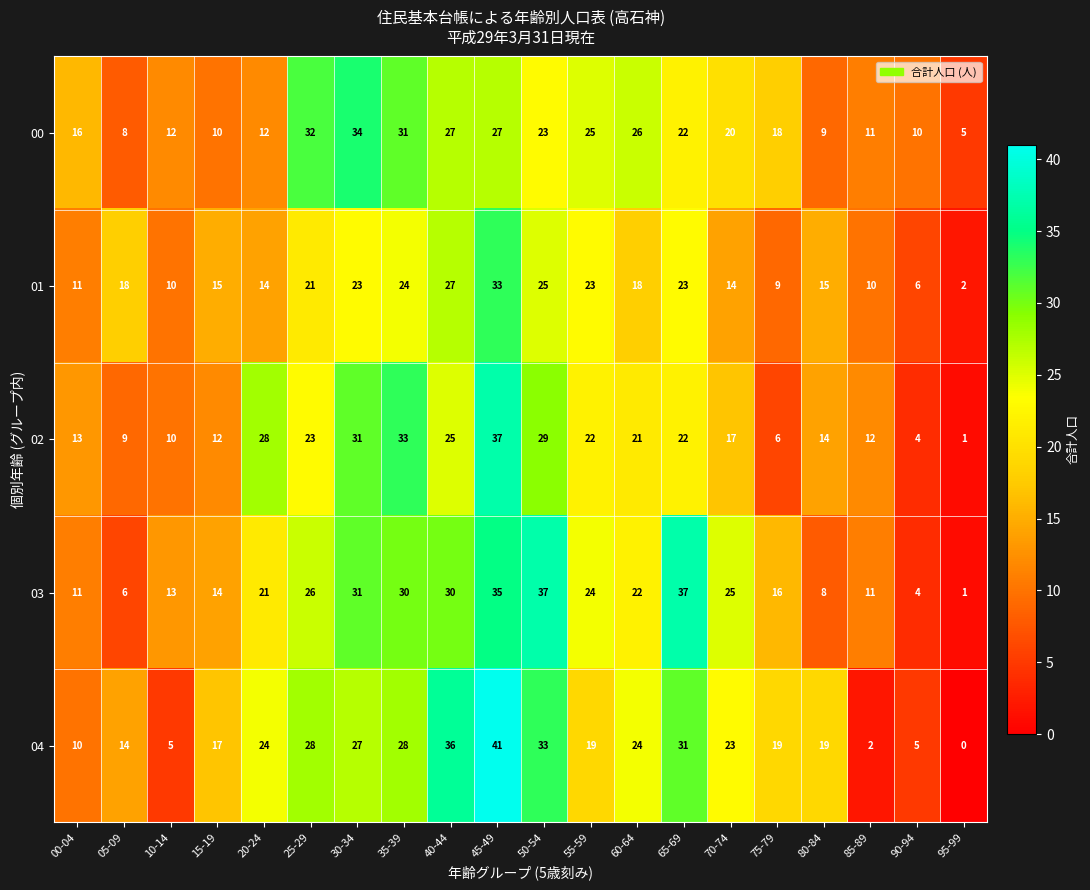

Count the number of data series in this chart.

5